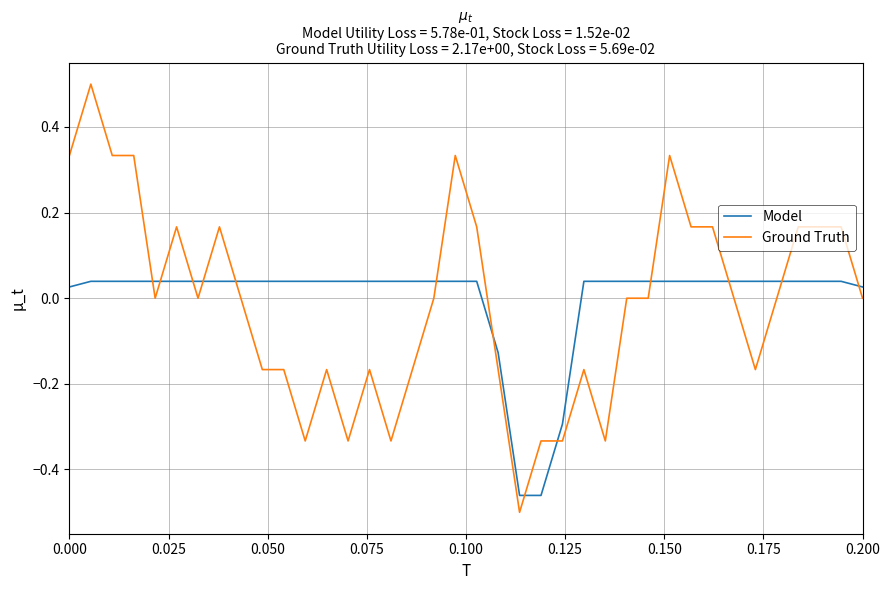

What is the difference between the maximum and minimum values in the Model series?

0.5